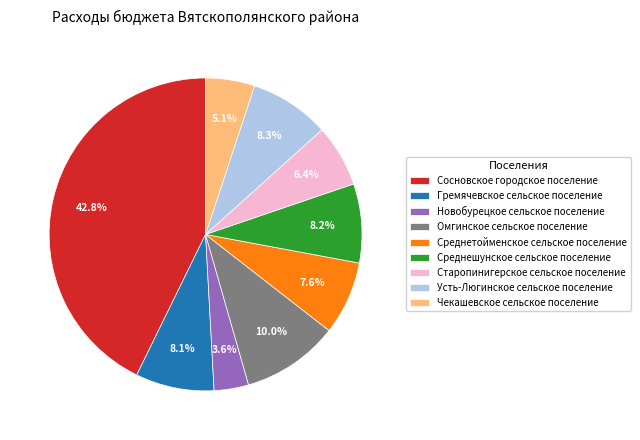

True or false: Усть-Люгинское сельское поселение accounts for 3% of the total.

False